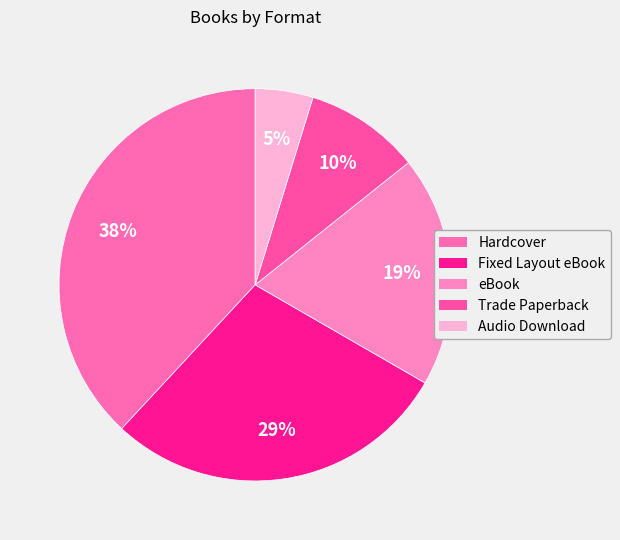

How many segments does this pie chart have?

5